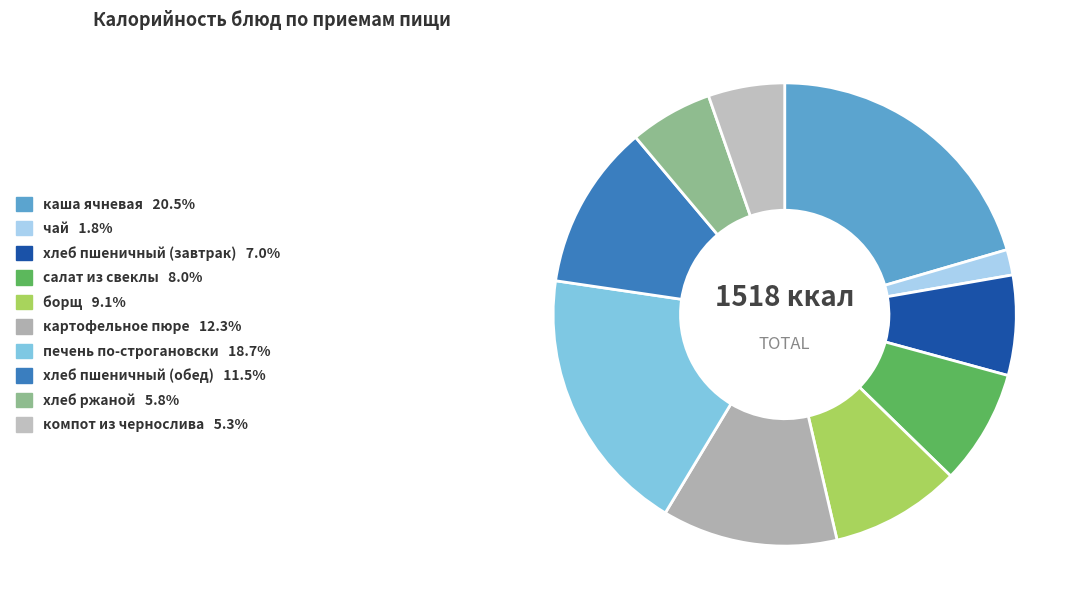

To the nearest percent, what portion does хлеб пшеничный (завтрак) represent?

7%